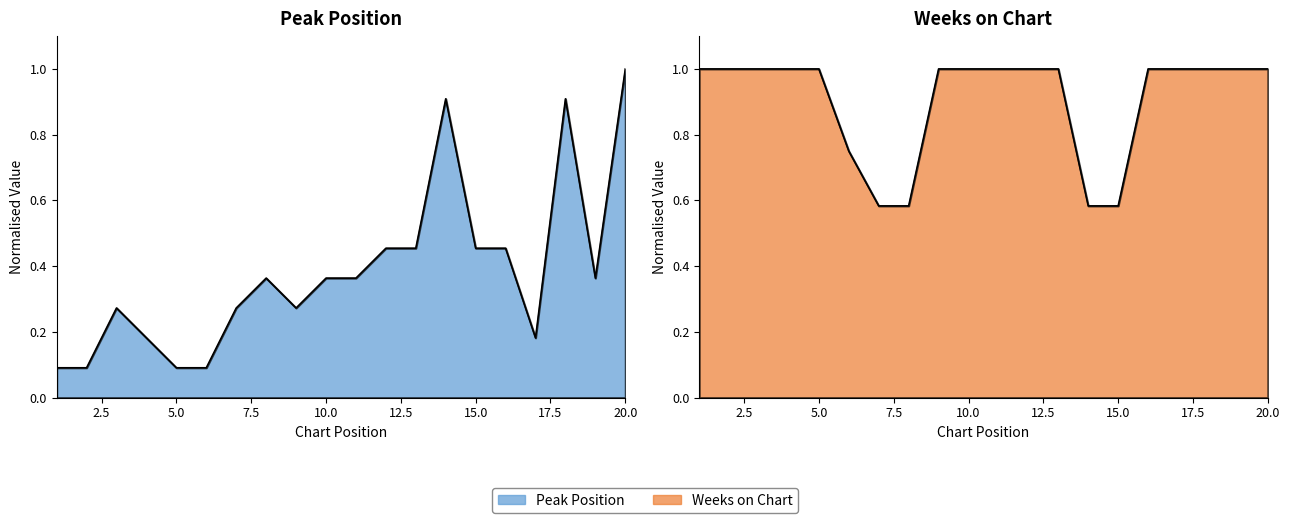

What value does the Peak Position series have at 5?

0.1